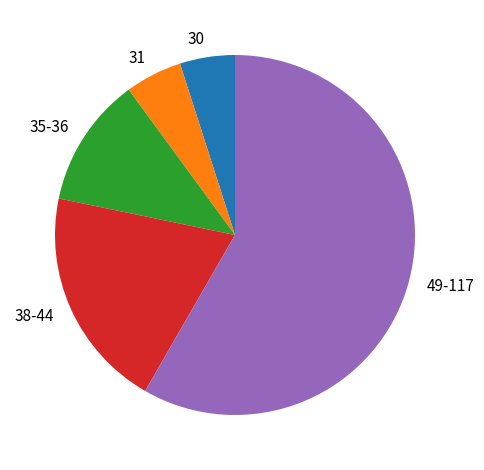

What is the largest slice in the pie chart?

49-117